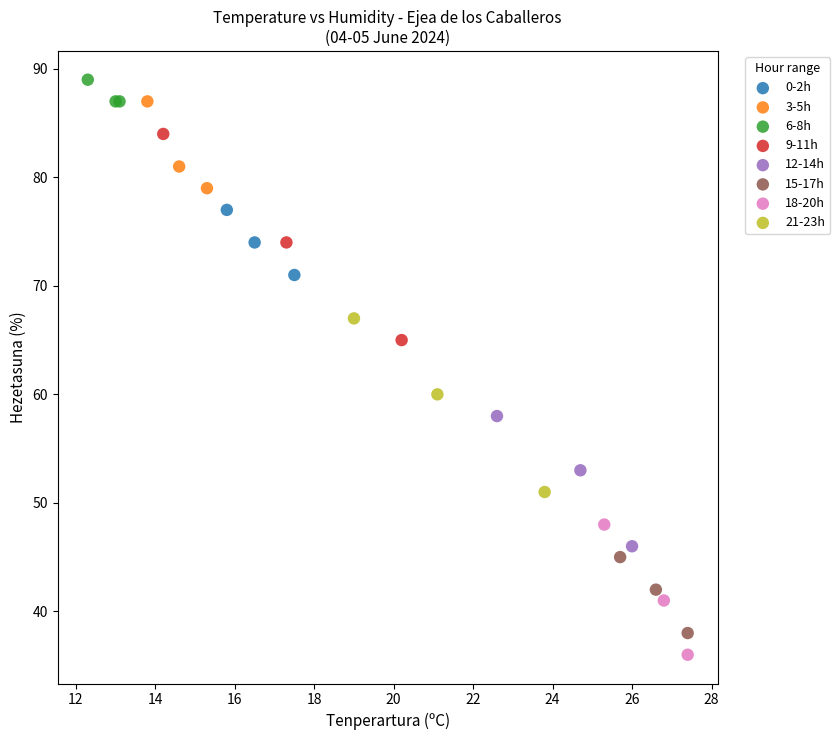

Which series reaches the maximum Y coordinate?

6-8h